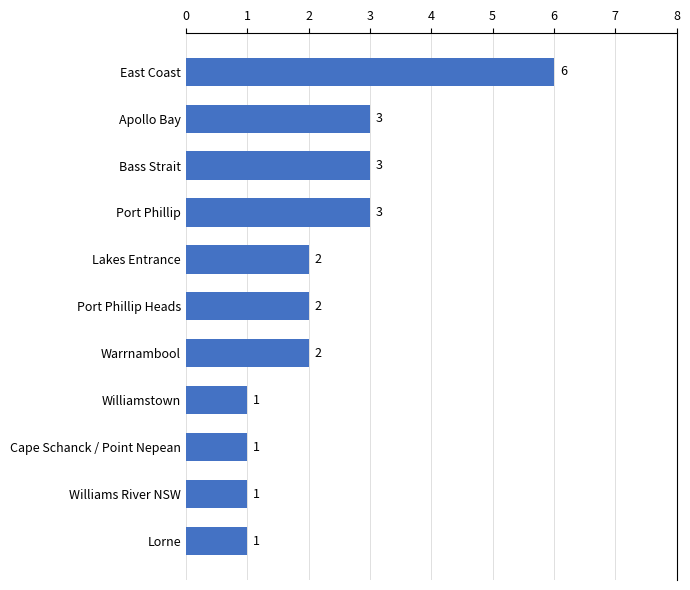

What is the label of the 1st bar from the top?

East Coast